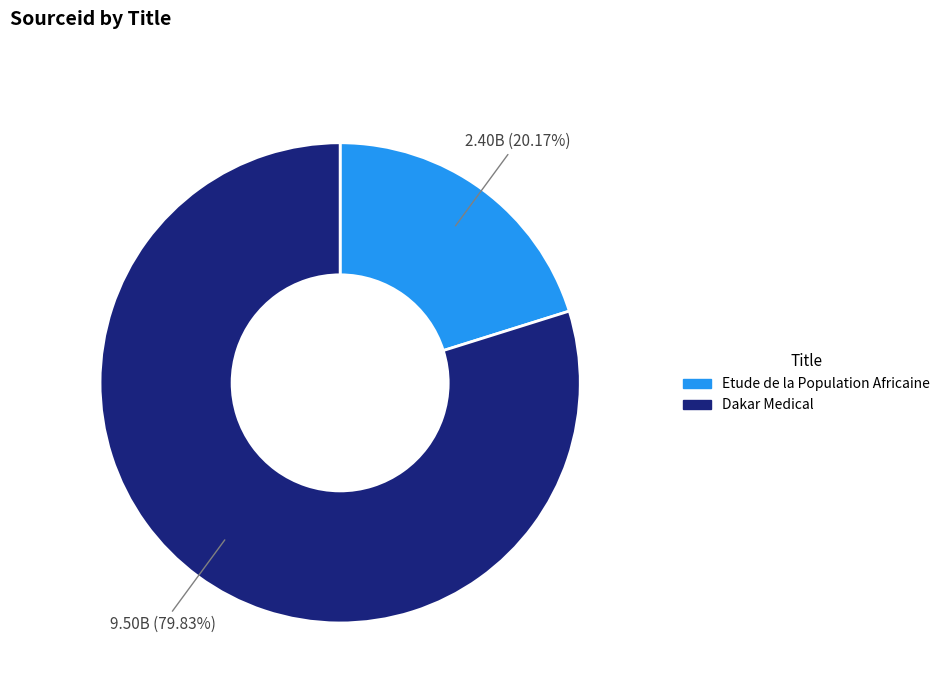

Is the sum of Dakar Medical and Etude de la Population Africaine greater than half?

Yes